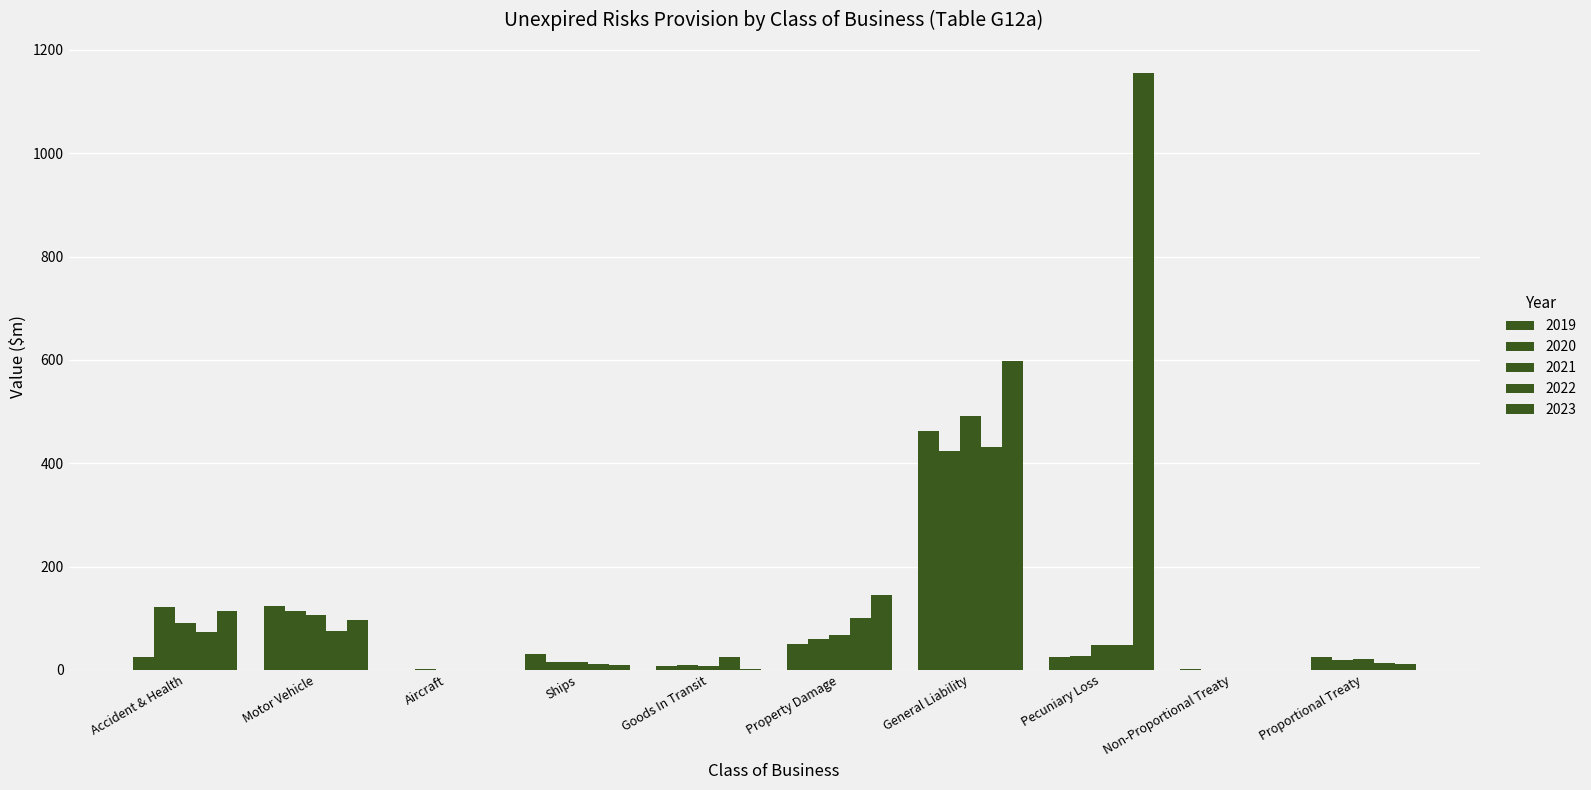

The 2021 series shows 490.9 at General Liability. True or false?

True